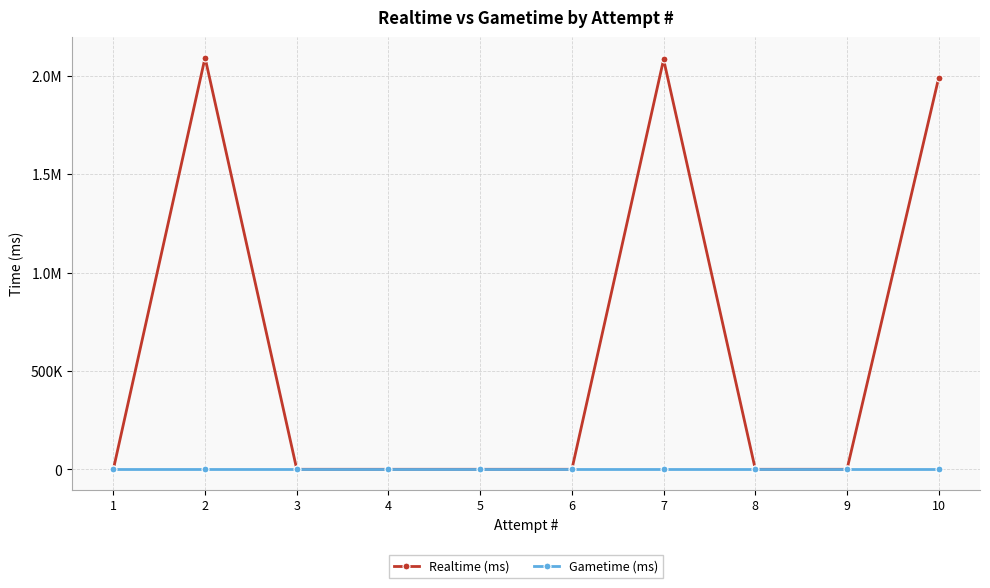

How many lines are shown in the chart?

2